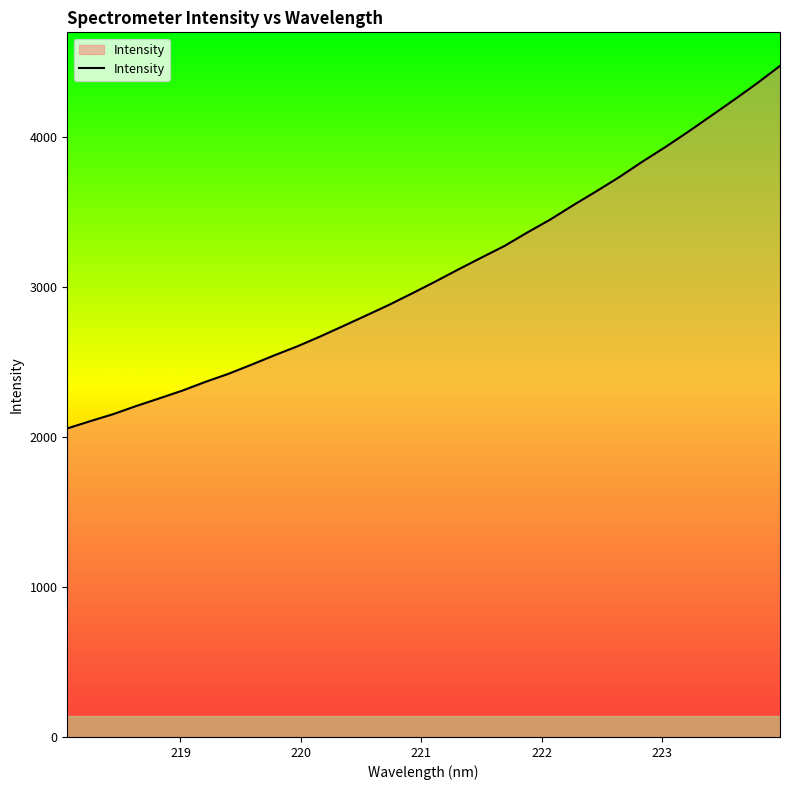

What is the minimum value shown in the chart?

2058.0